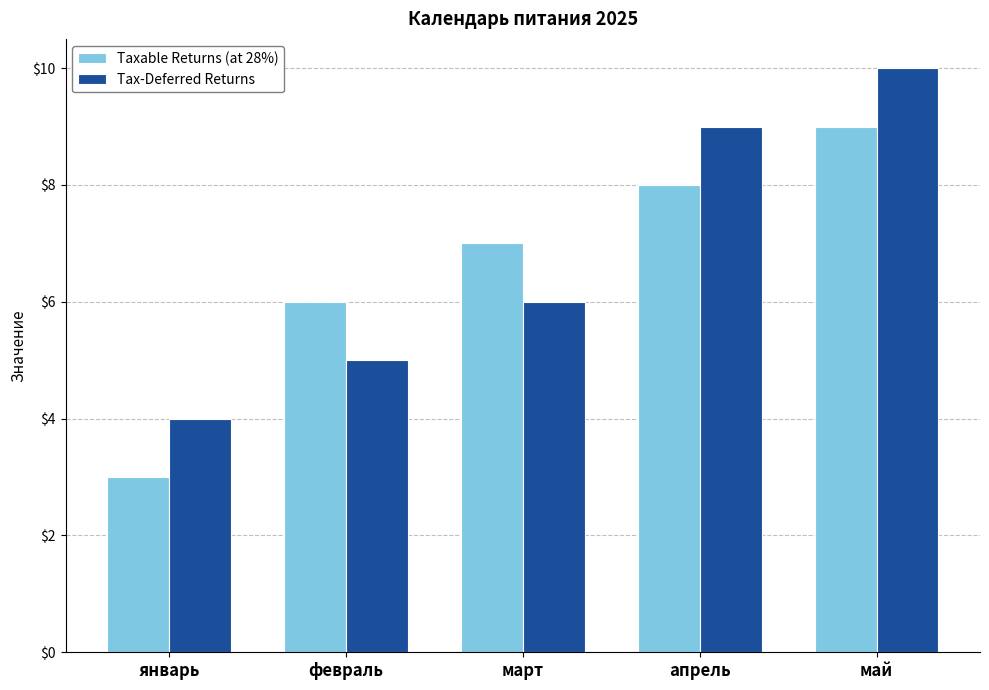

What is the difference between the maximum and minimum values in the Tax-Deferred Returns series?

6